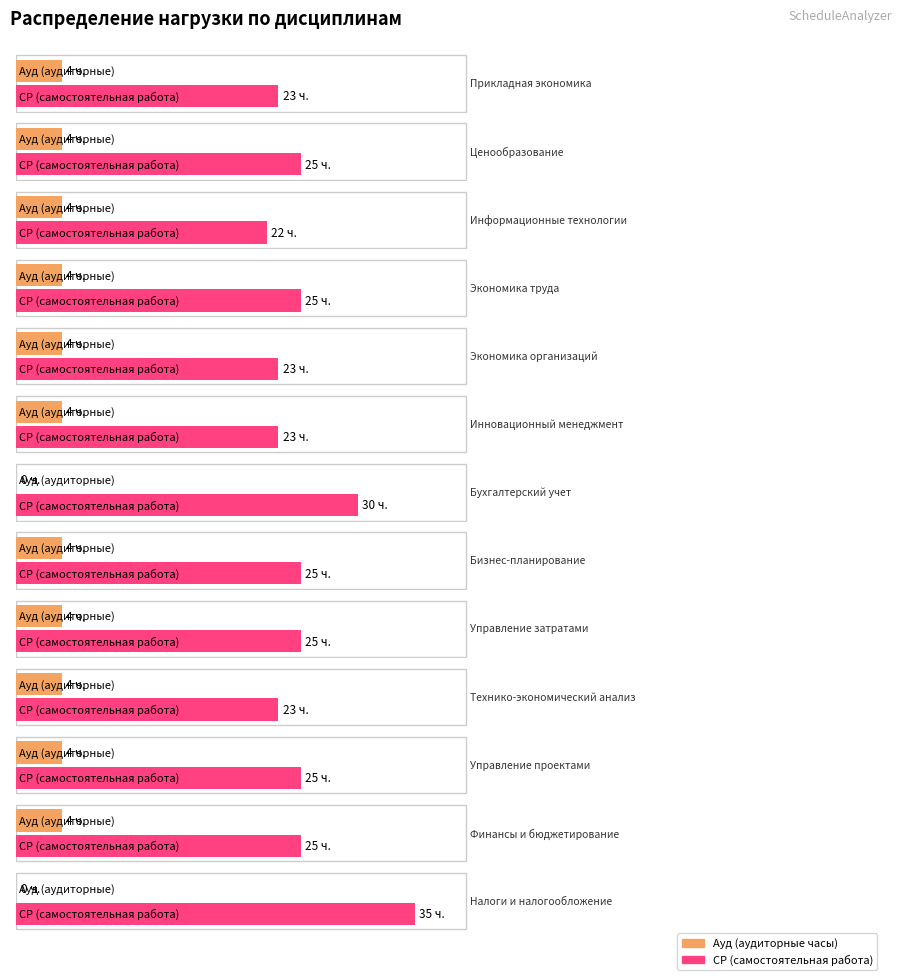

Count the number of categories in the chart.

13